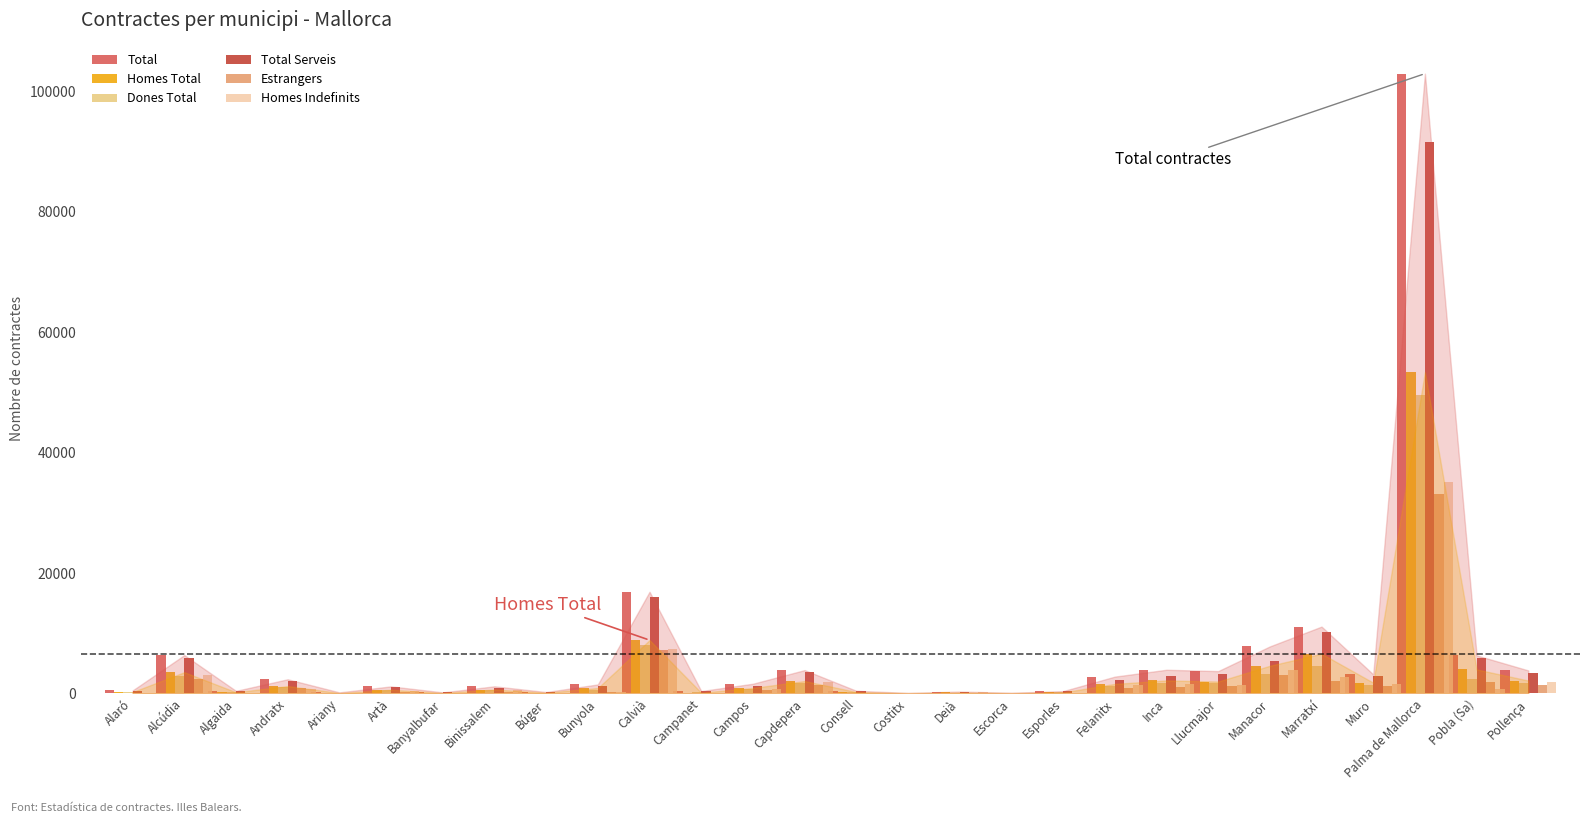

At which label is Total Serveis closest to 45869?

Calvià